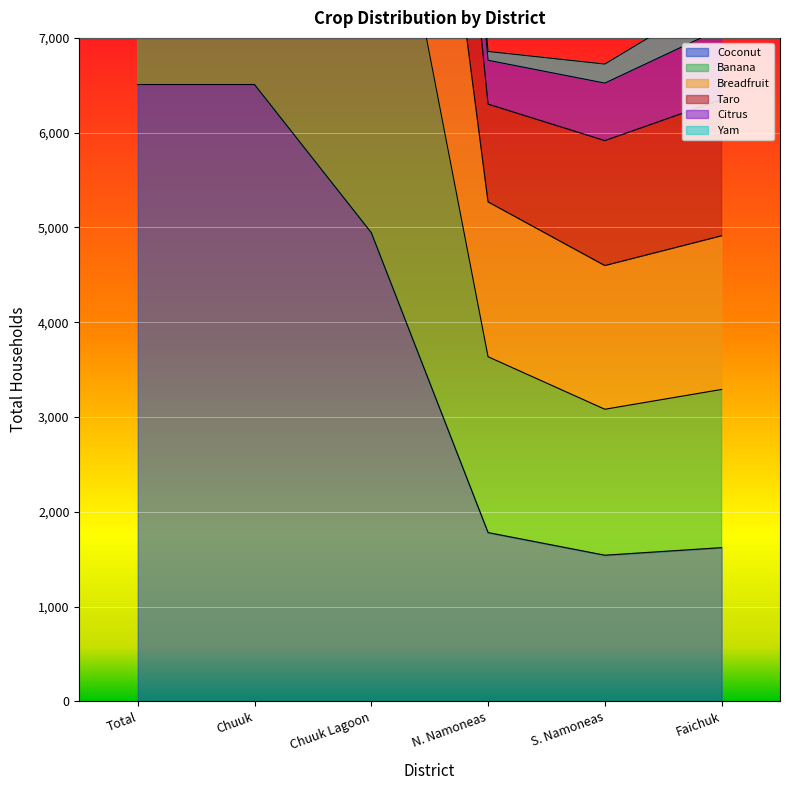

Which label corresponds to the largest value in the chart?

Total